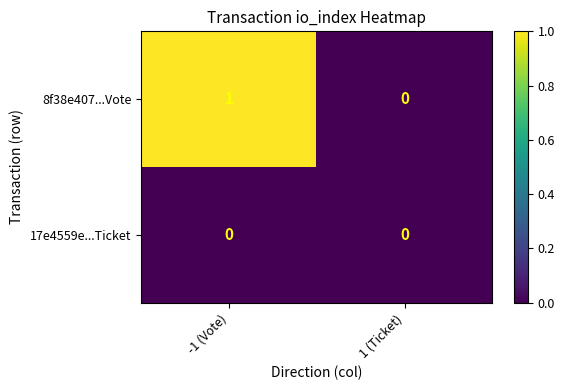

At which category does the chart reach its peak across all series?

-1 (Vote)